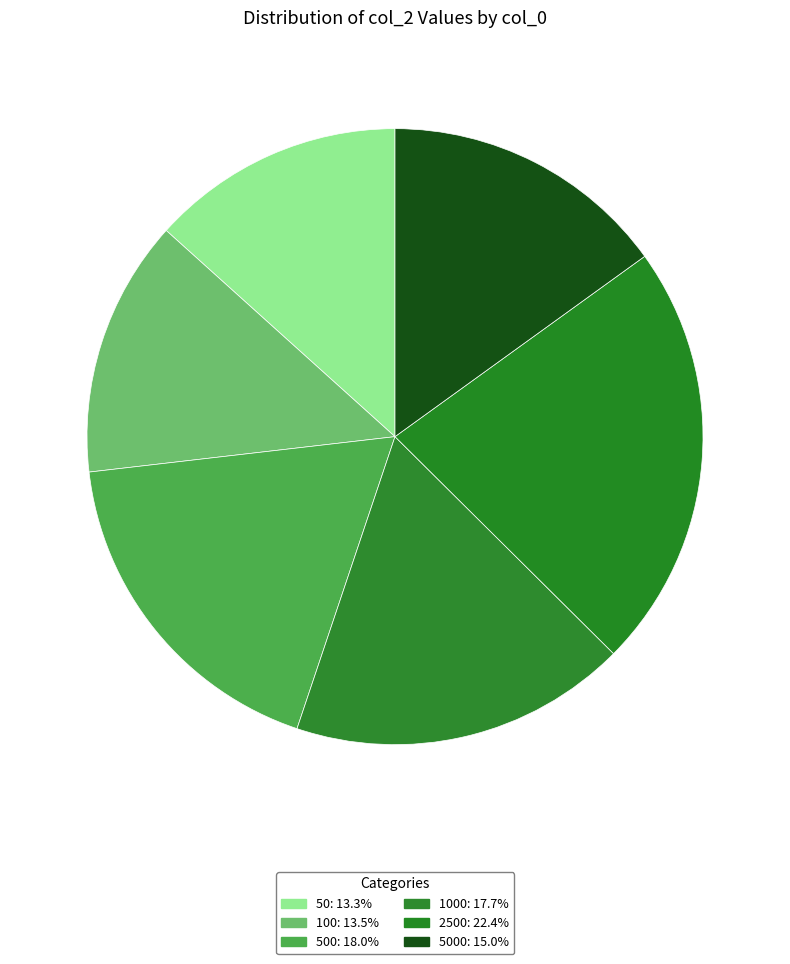

How many slices are in this pie chart?

6